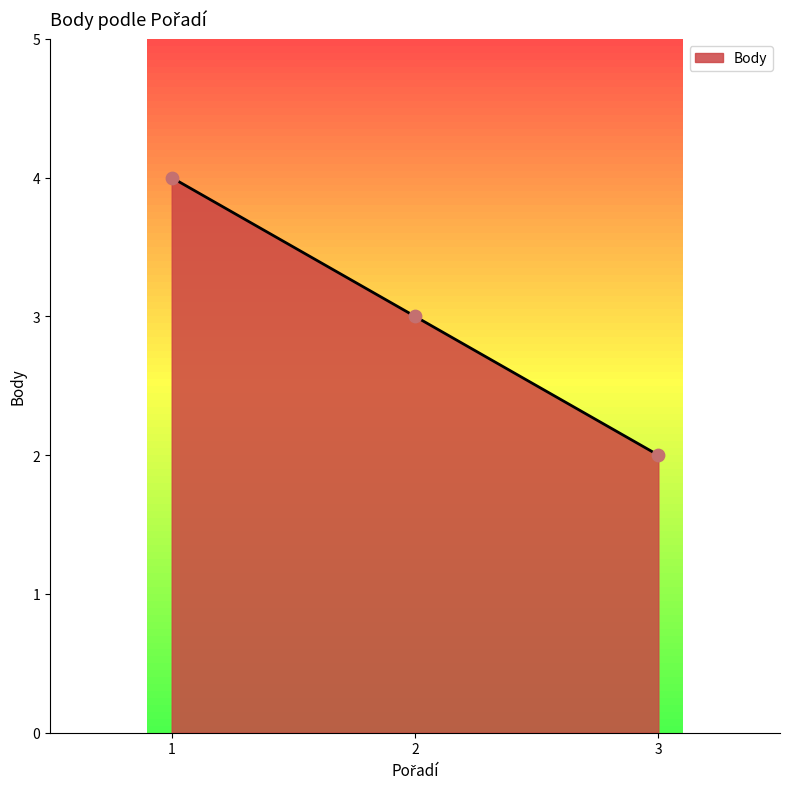

Between 2 and 3, which is larger?

2